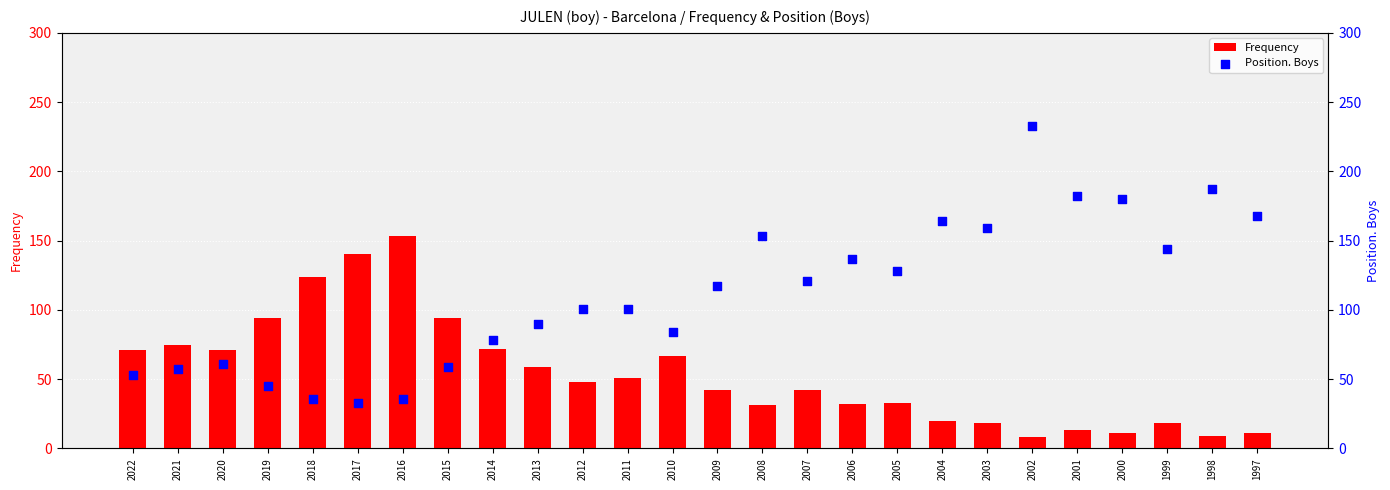

What is the total value across all series at 2009?

159